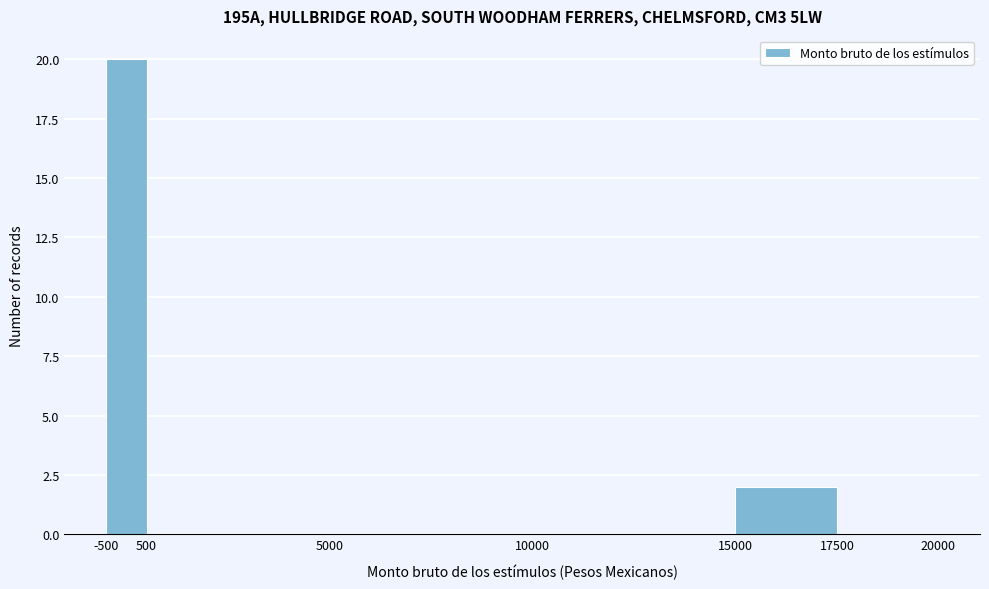

What is the height of the bar covering -500 to 500 on the x-axis? The values are not printed on the chart, so give them approximately, as read against the axis.

20